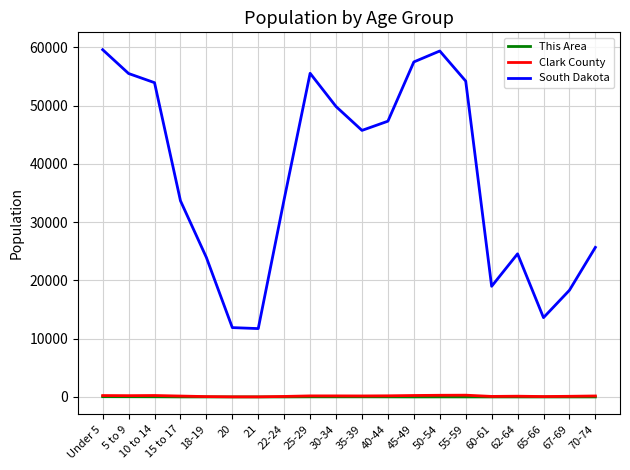

At how many categories does at least one series exceed 42663?

10